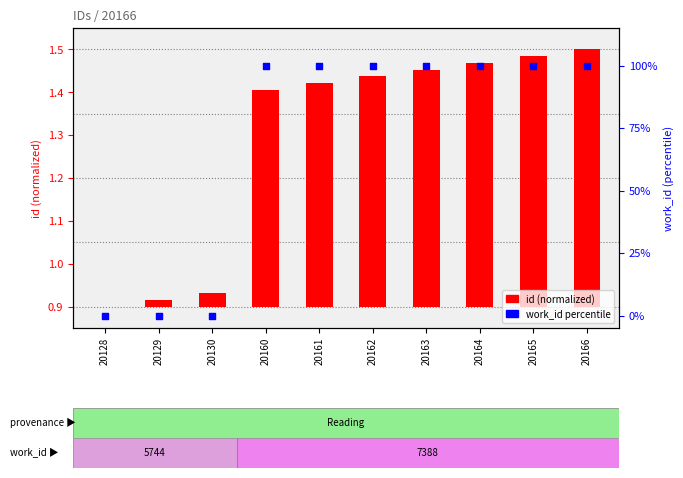

Which has a higher value, 20165 or 20128?

20165